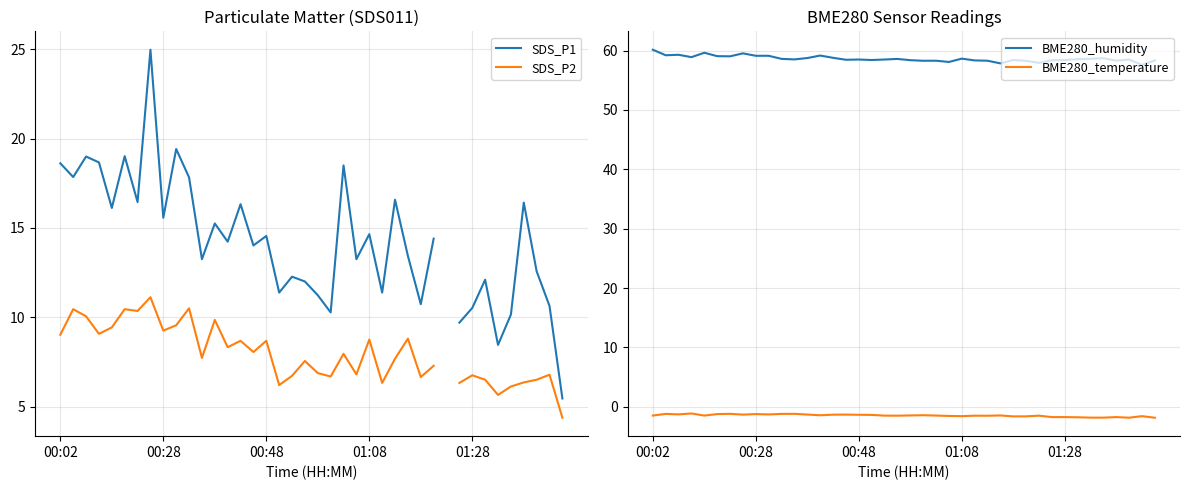

Which category has the highest value across all series?

00:02